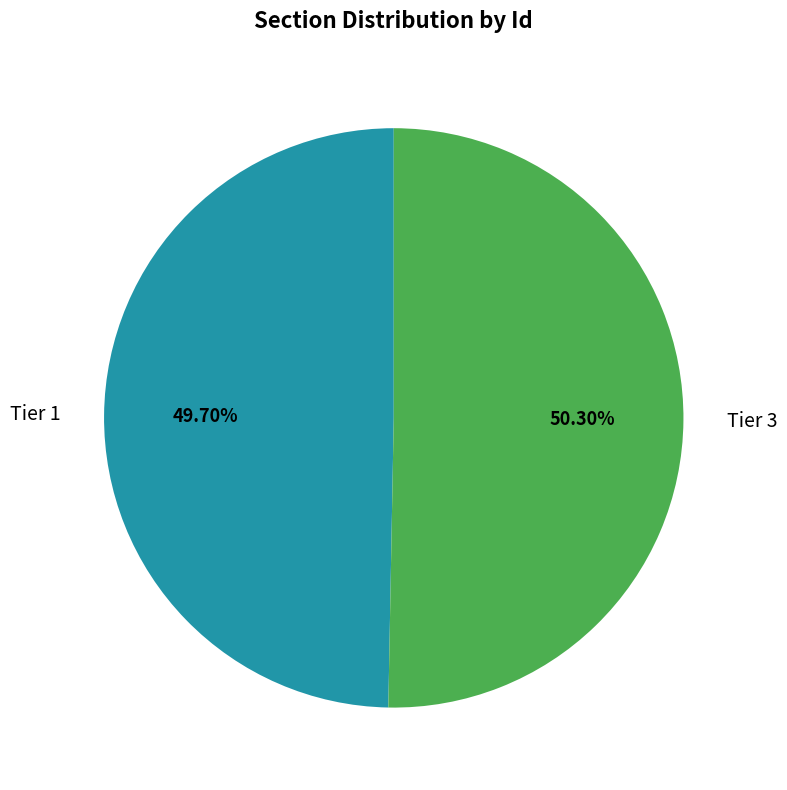

Which slice is the largest?

Tier 3